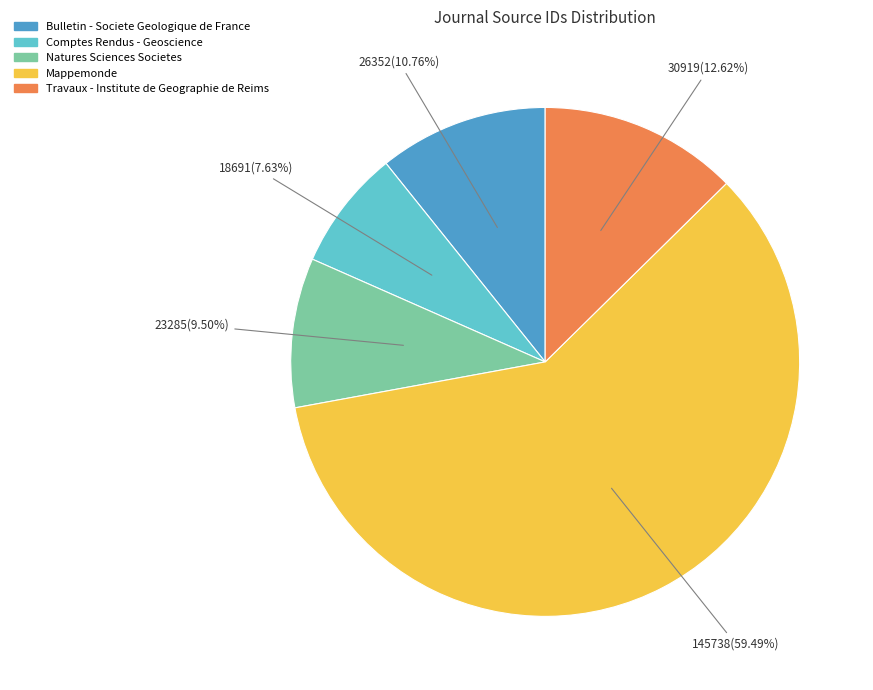

How much of the chart is everything except Bulletin - Societe Geologique de France?

89.2%